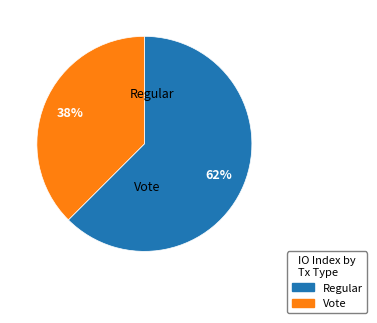

Is the sum of Regular and Vote greater than half?

Yes